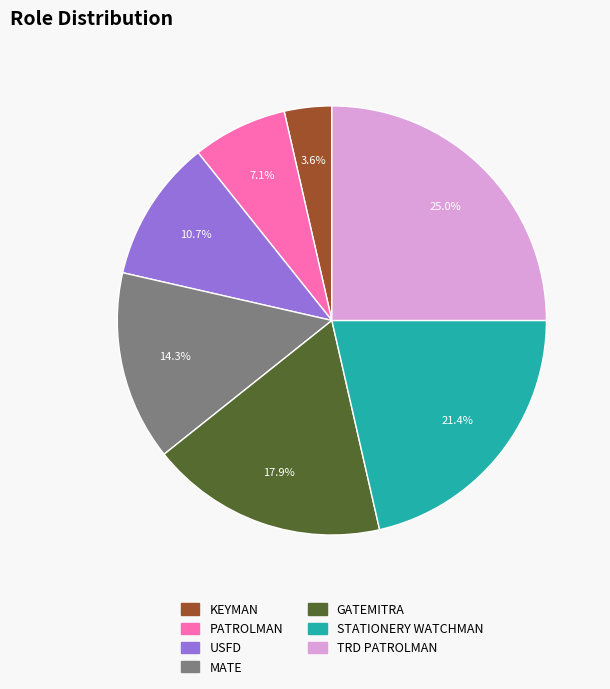

Combined, do KEYMAN and USFD account for over 50%?

No